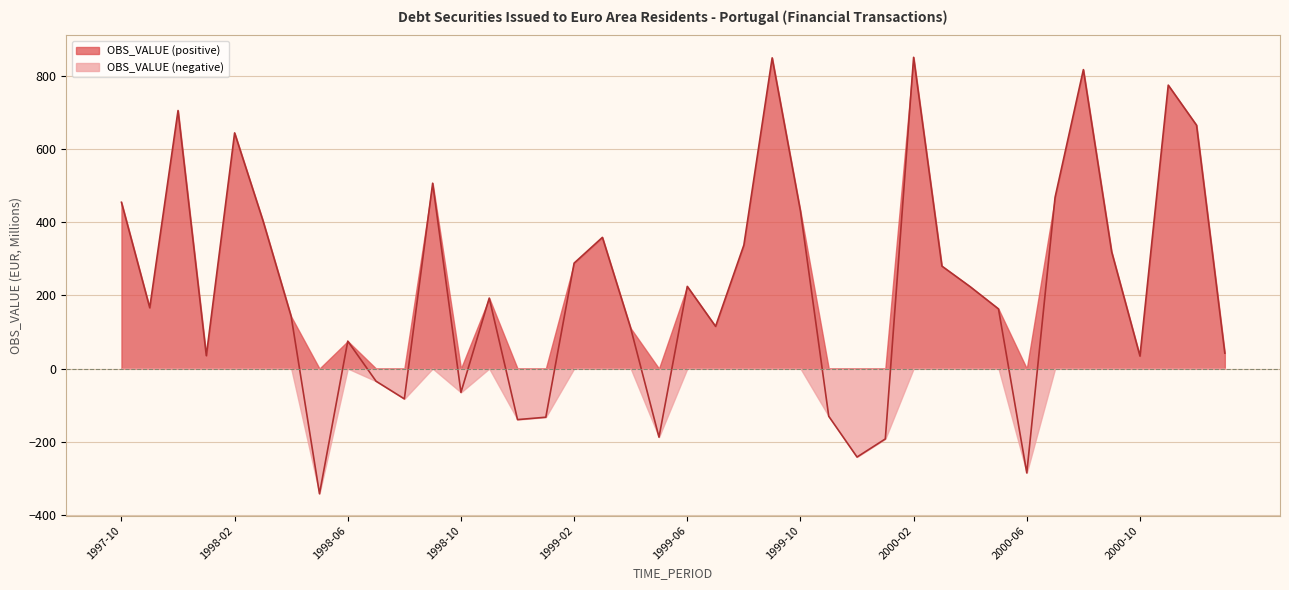

The chart shows a value of 288.3 at 1999-02. True or false?

True